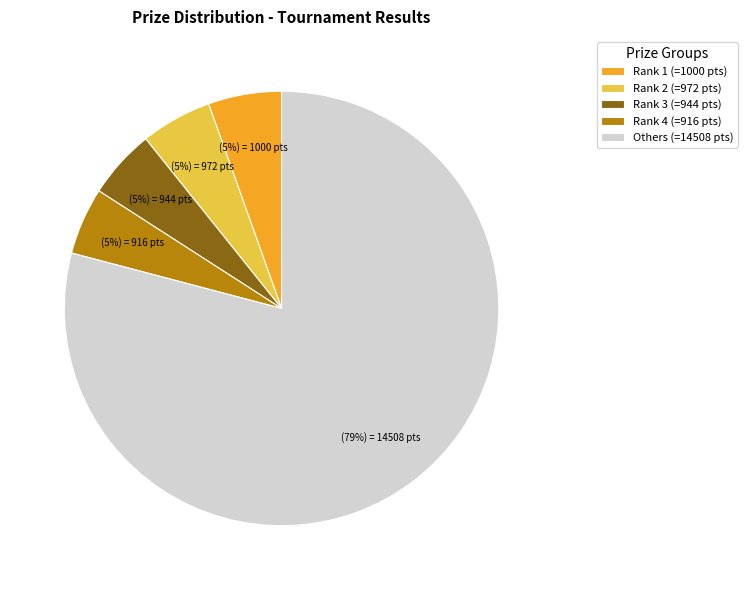

Between Others (=14508 pts) and Rank 2 (=972 pts), which is larger?

Others (=14508 pts)